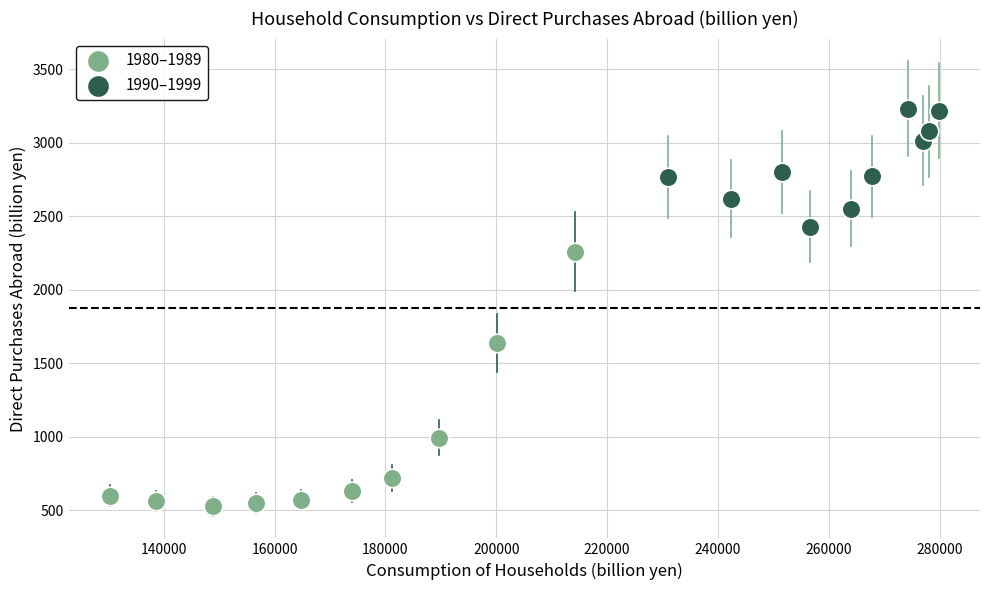

Which series reaches the minimum Y coordinate?

1980–1989